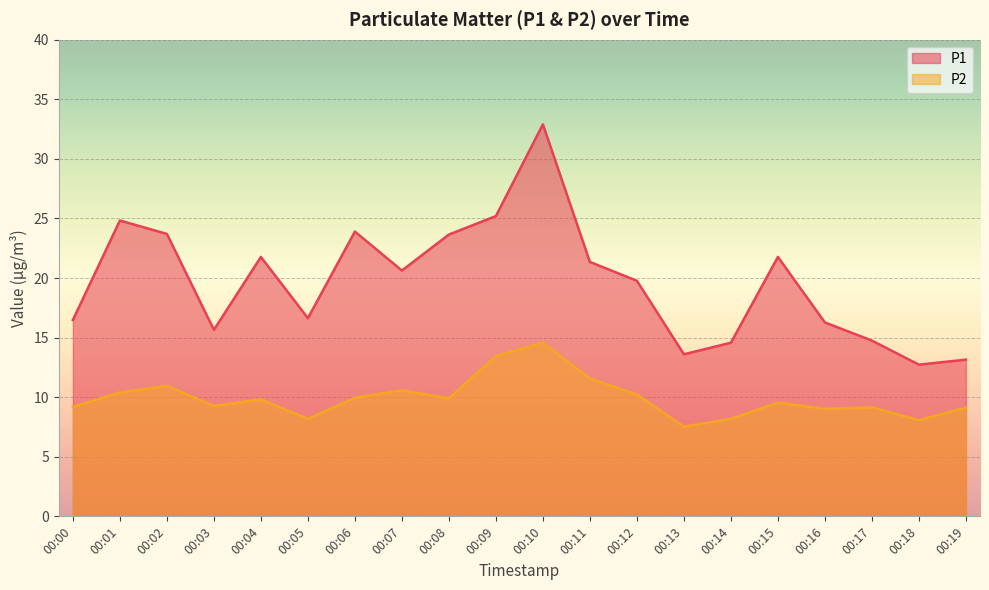

At which category is the sum across all series the highest?

00:10